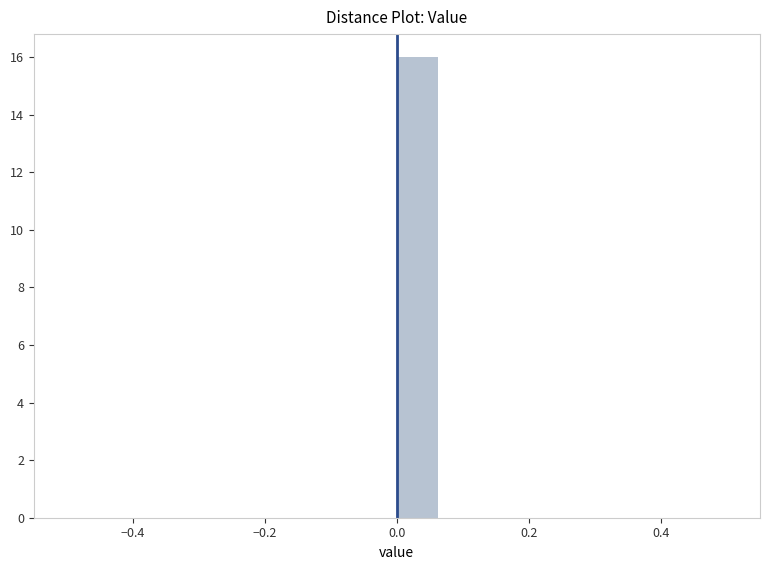

Around what value on the x-axis is the tallest bar? Give the approximate position of its centre, as read against the axis.

0.04